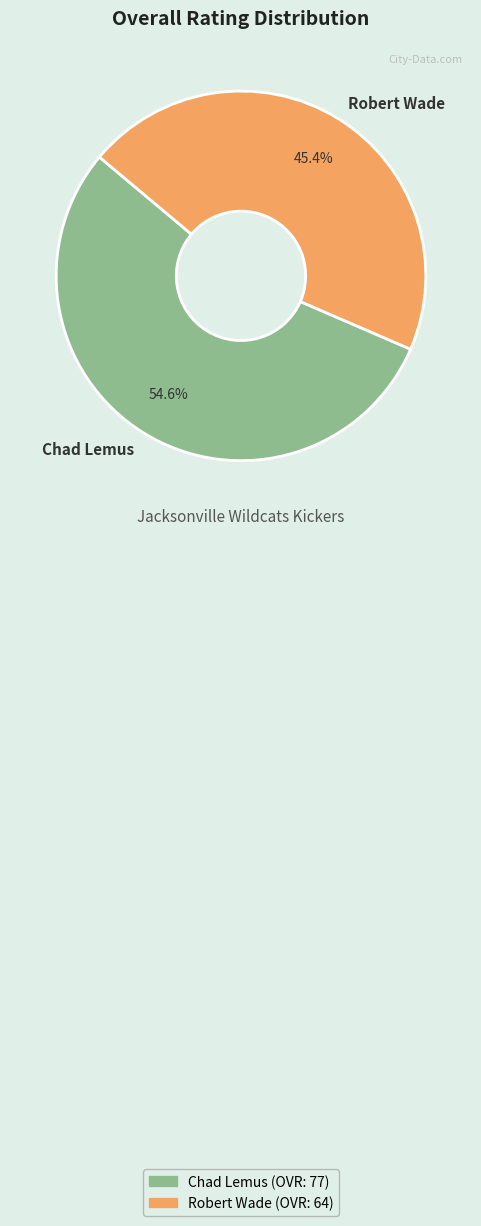

To the nearest percent, what is the average slice percentage?

50%